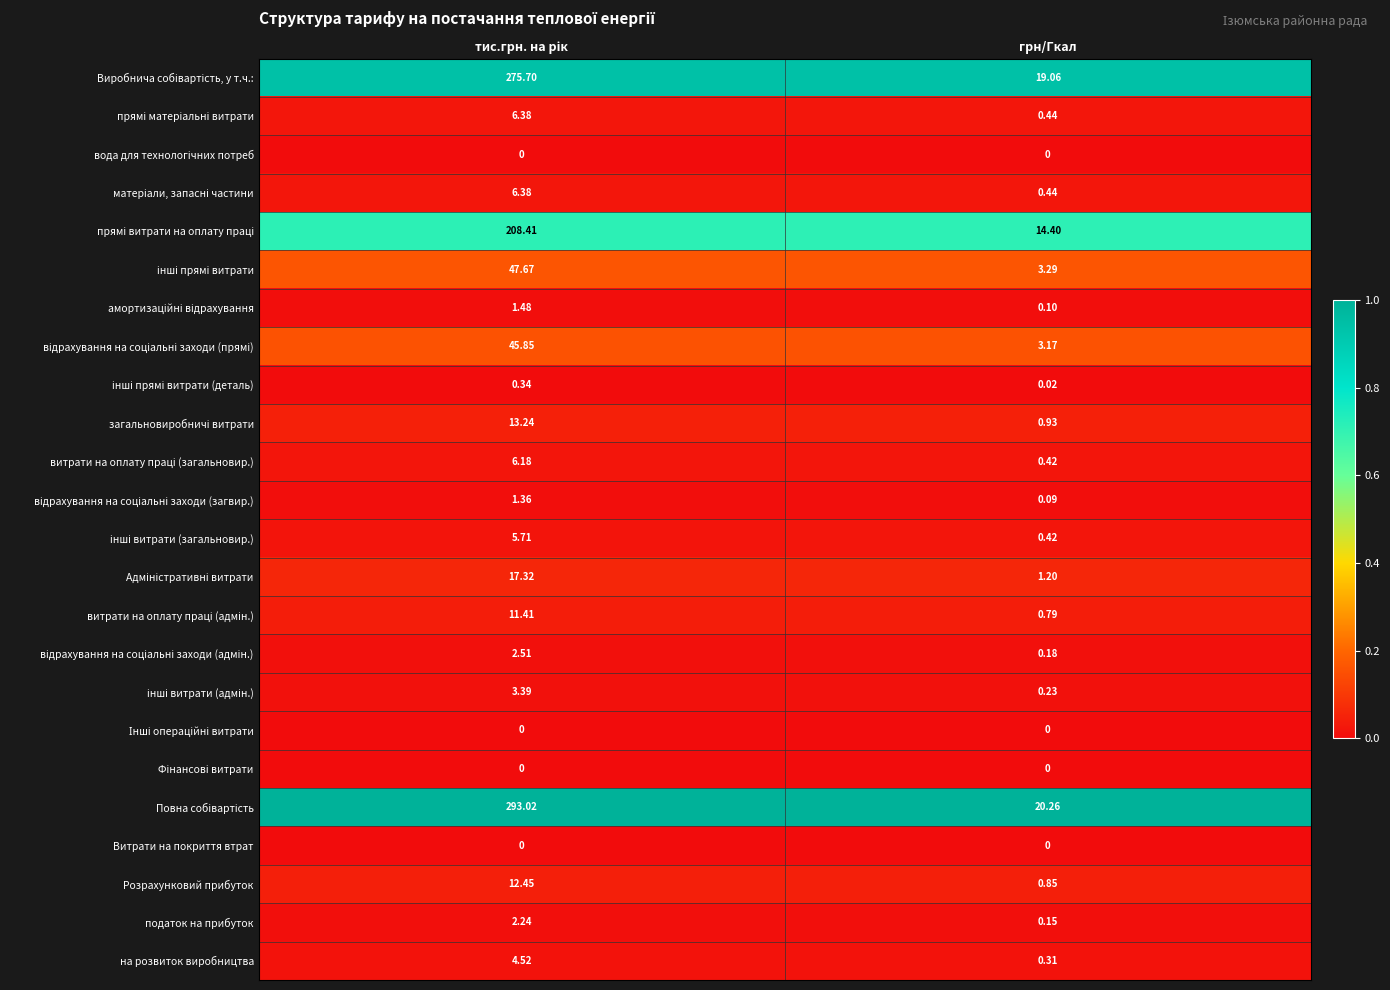

Where is на розвиток виробництва nearest to the value 2?

грн/Гкал